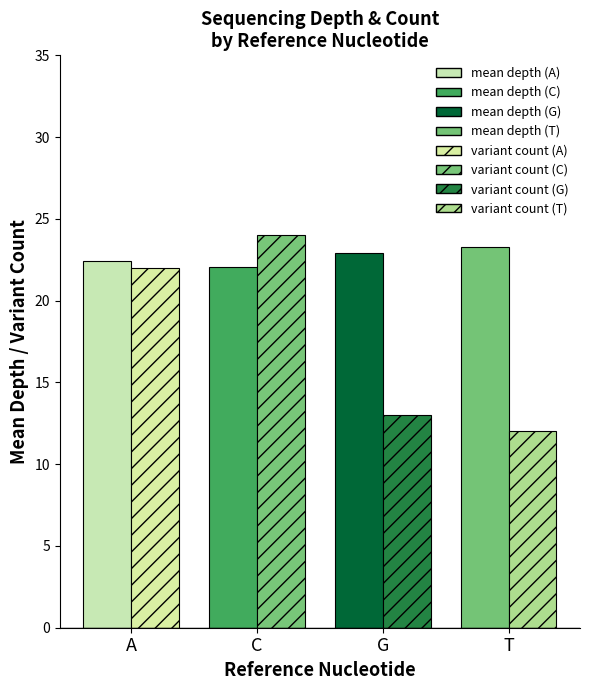

How many data points does each series have?

4